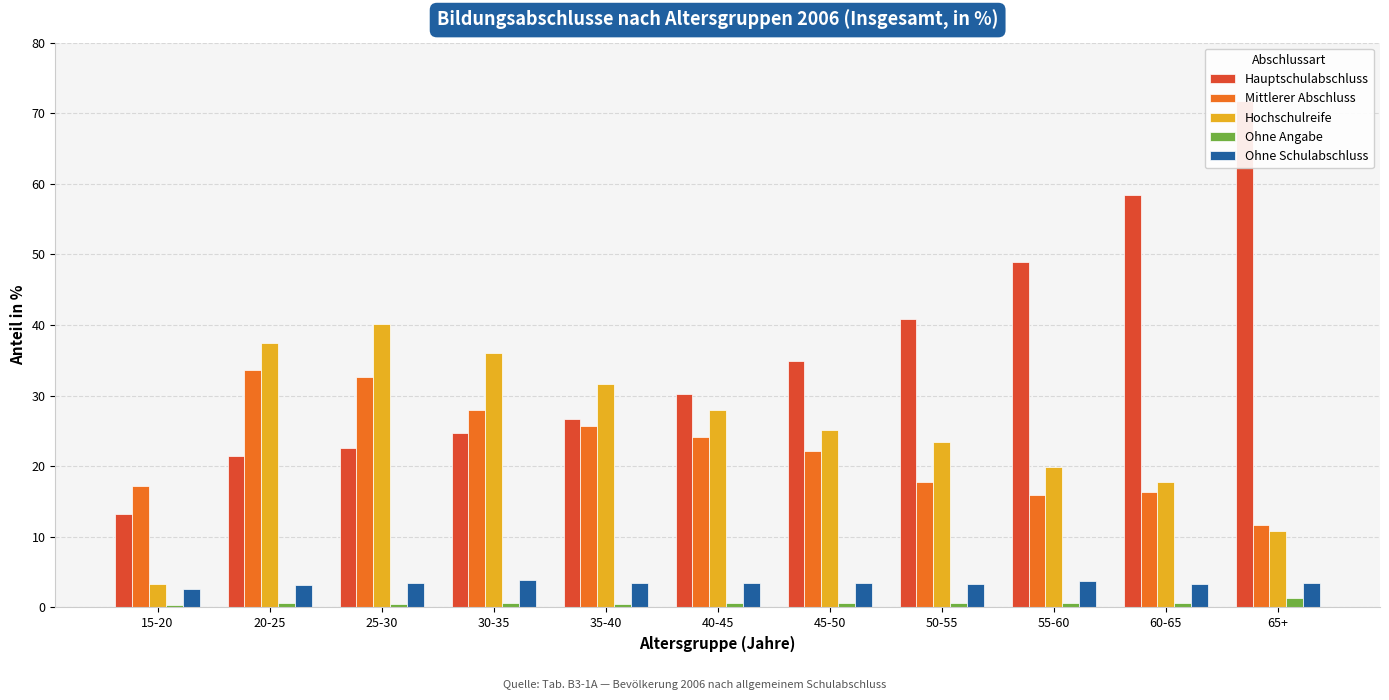

What is the minimum value shown in the chart?

0.3